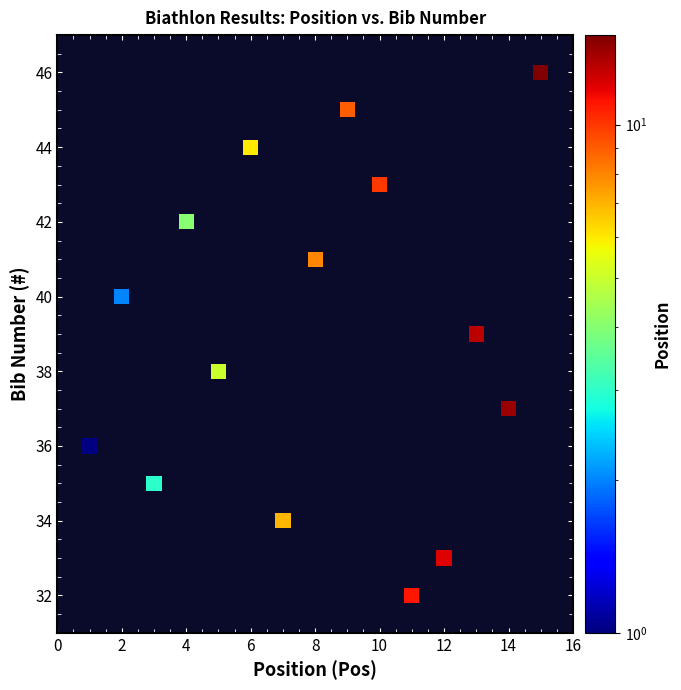

What is the range of Y values (max minus min)?

14